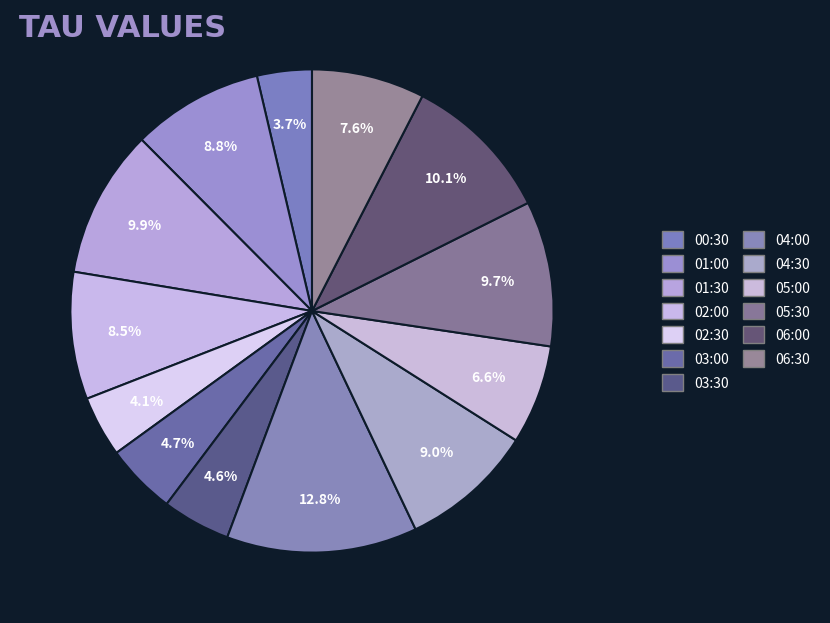

How many slices are in this pie chart?

13